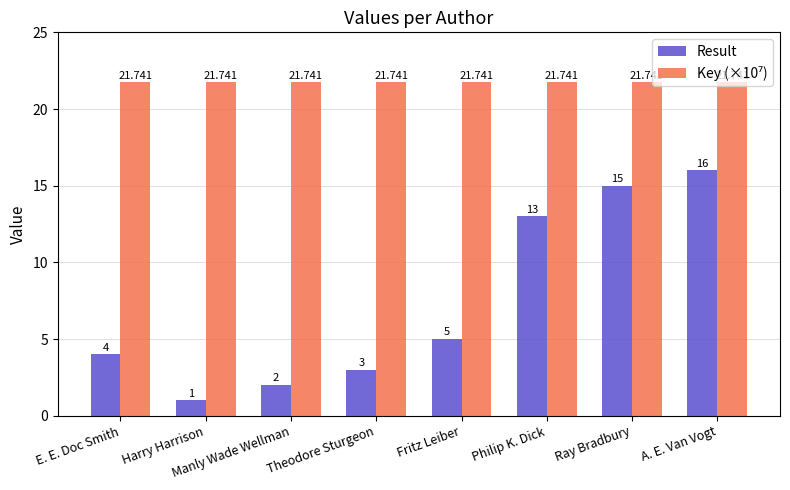

Which series has the widest spread of values?

Result